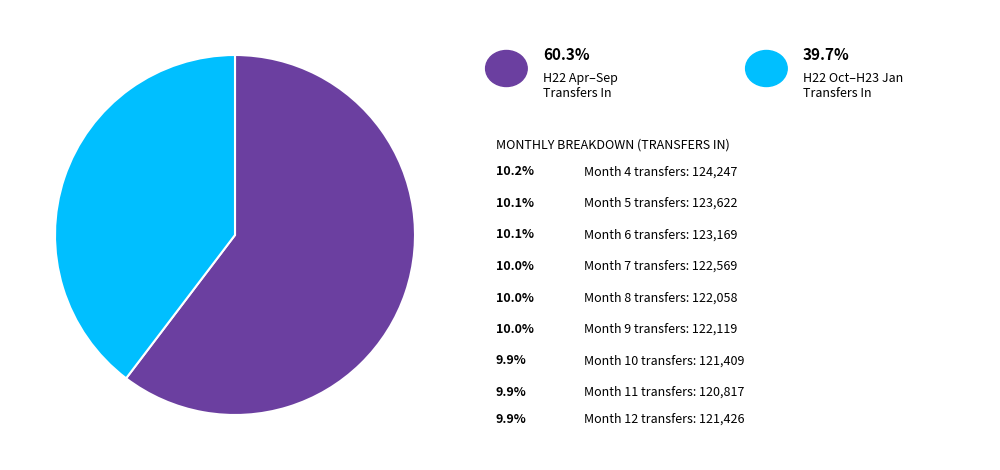

Is there a majority slice in this chart?

Yes